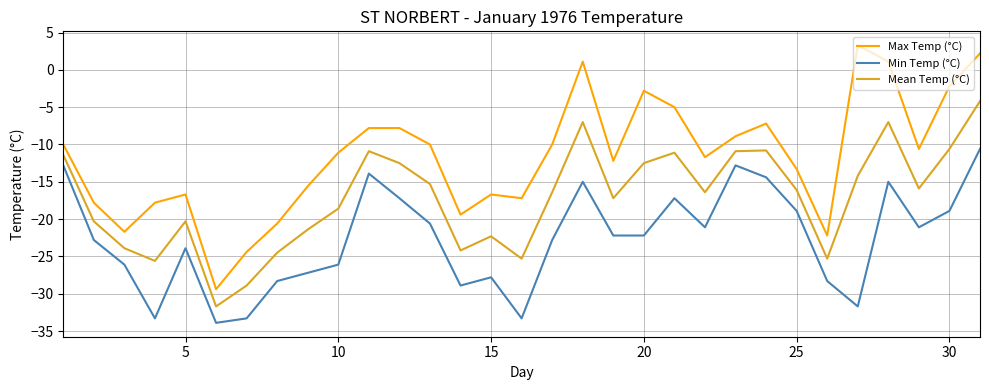

What is the difference between the maximum and minimum values in the Min Temp (°C) series?

23.3